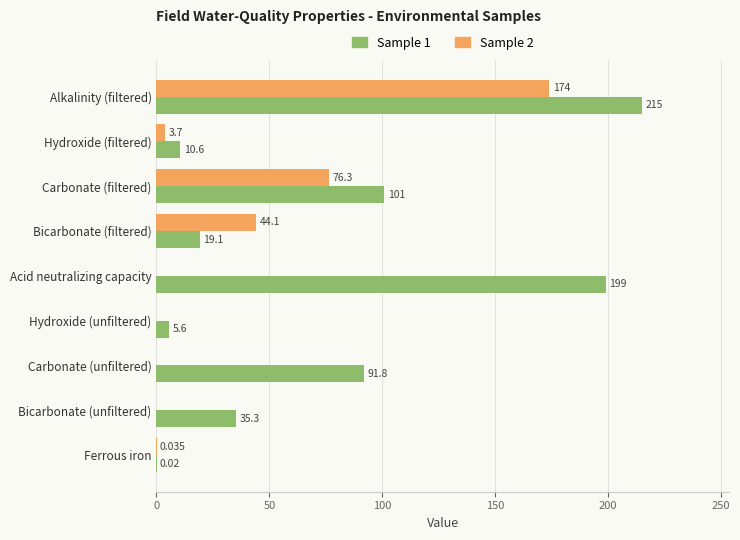

Which series has the widest spread of values?

Sample 1